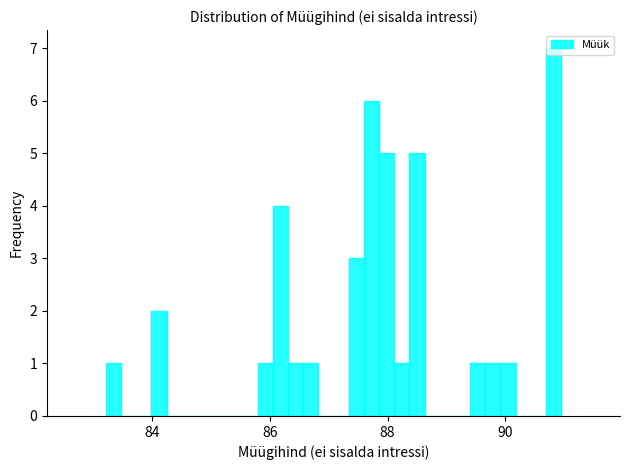

Read against the x-axis, roughly where is the centre of the tallest bar?

90.8